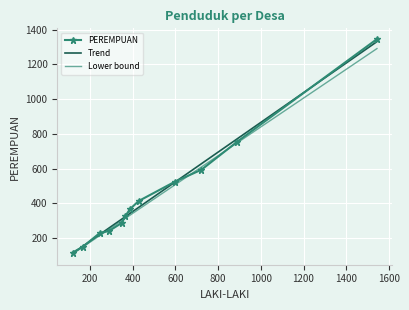

Reading left to right, what are all the values shown in this chart?

PEREMPUAN: 116.0	148.0	229.0	240.0	287.0	325.0	366.0	413.0	525.0	593.0	753.0	1345.0
Trend: 111.4	151.6	220.9	256.7	308.9	322.6	341.4	376.4	522.6	627.7	769.6	1330.3
Lower bound: 108.1	147.1	214.2	249.0	299.6	312.9	331.1	365.1	506.9	608.9	746.5	1290.4